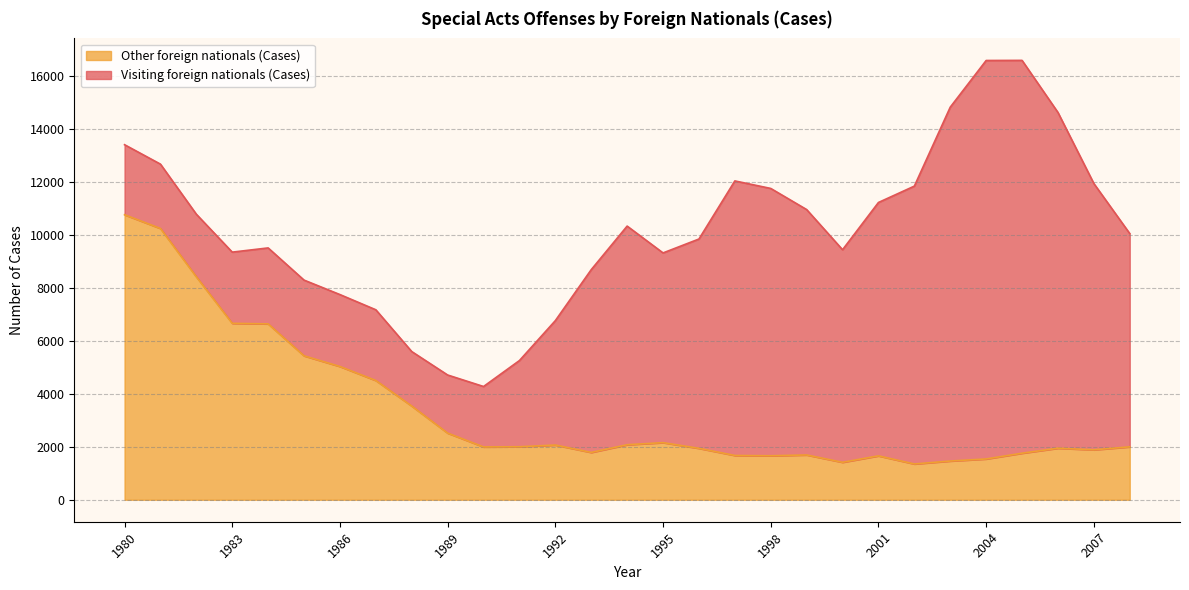

Reading right to left, list all the values displayed in this chart.

1998	1885	1945	1757	1540	1462	1351	1657	1414	1691	1661	1672	1941	2156	2077	1786	2066	2001	1994	2516	3537	4501	5030	5433	6639	6660	8415	10240	10759